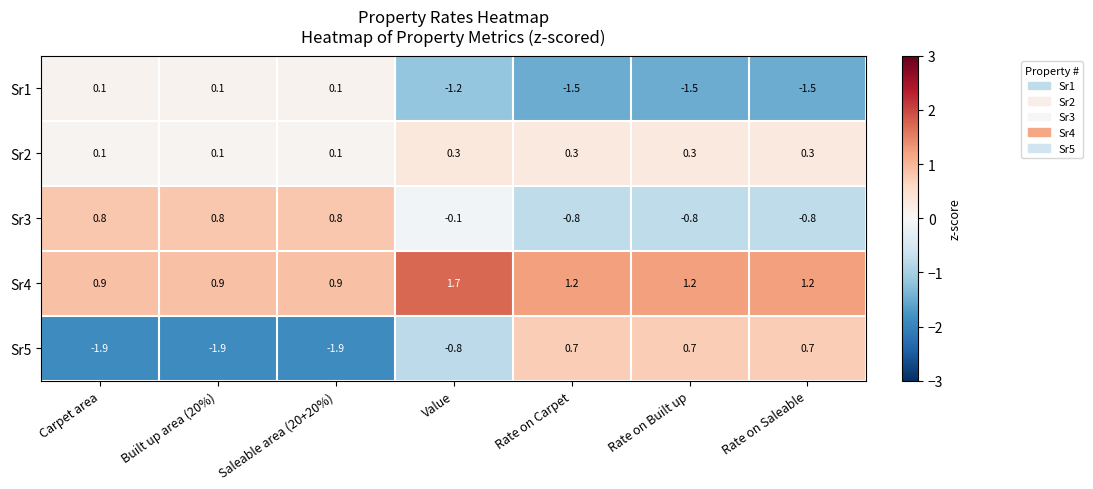

The Sr5 series shows 0.4 at Rate on Built up. True or false?

False